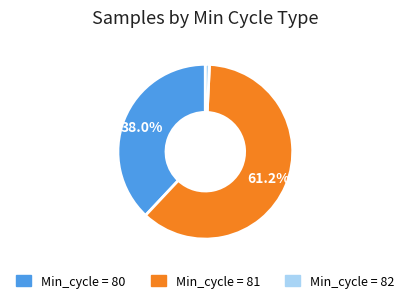

Is there any slice that represents more than half of the pie?

Yes